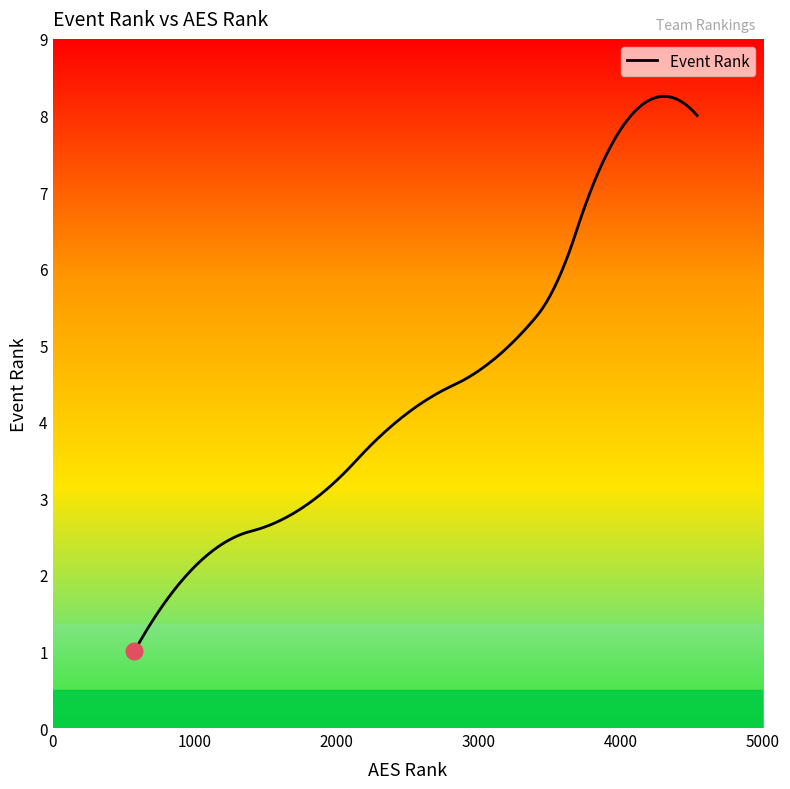

What is the difference between the maximum and minimum values?

7.2